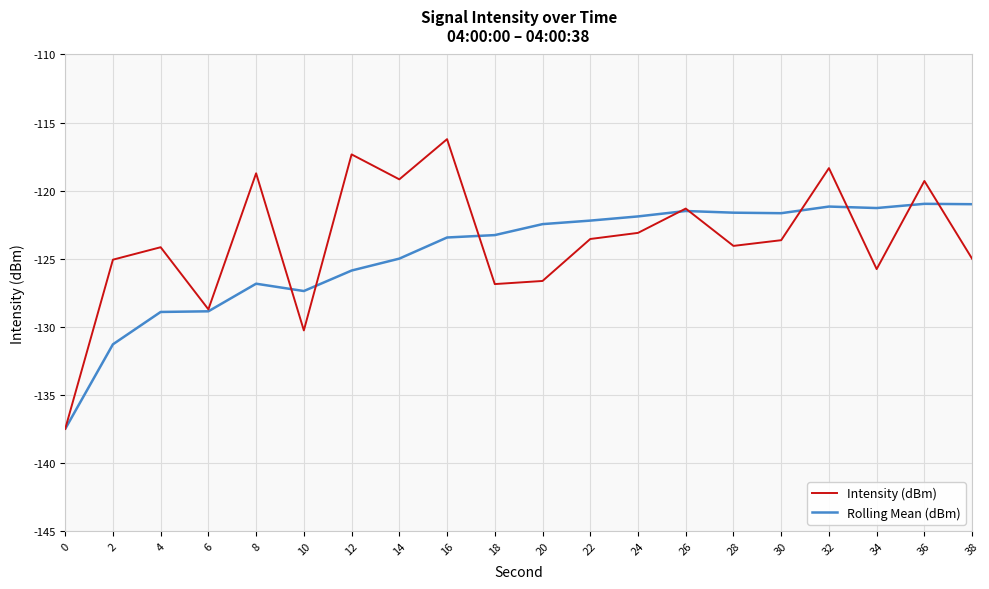

What is the lowest value of the Intensity (dBm) series?

-137.5